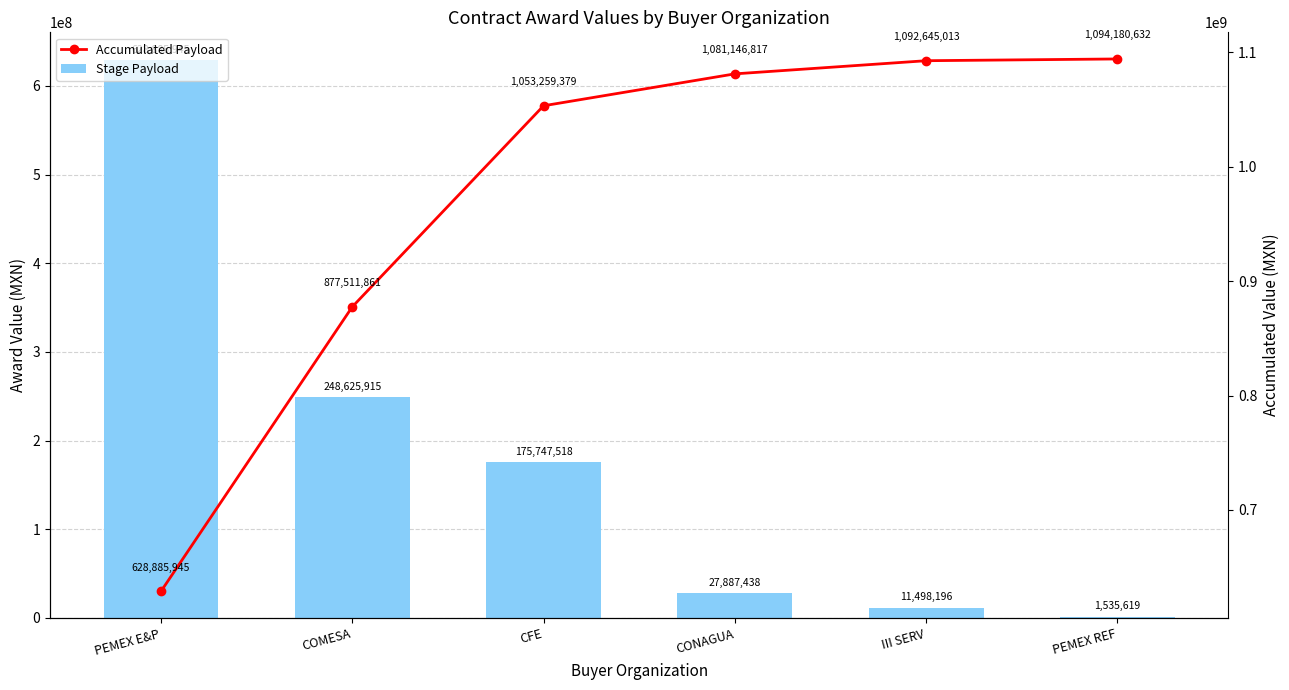

Which series changed the most between COMESA and III SERV?

Stage Payload